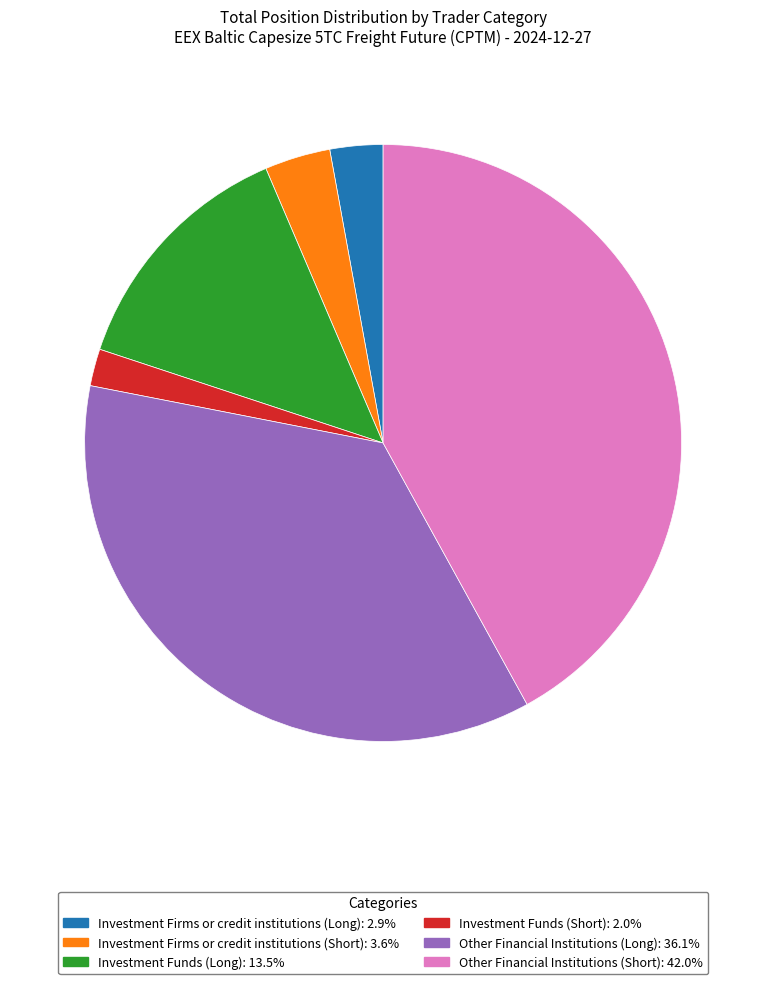

Is the sum of Other Financial Institutions (Long): 36.1% and Investment Firms or credit institutions (Short): 3.6% greater than half?

No